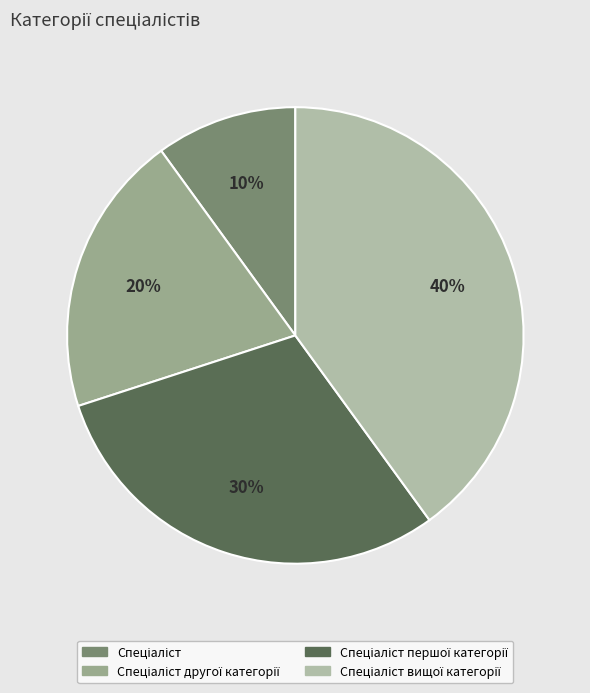

Is it true that Спеціаліст першої категорії is 30% of the pie?

True